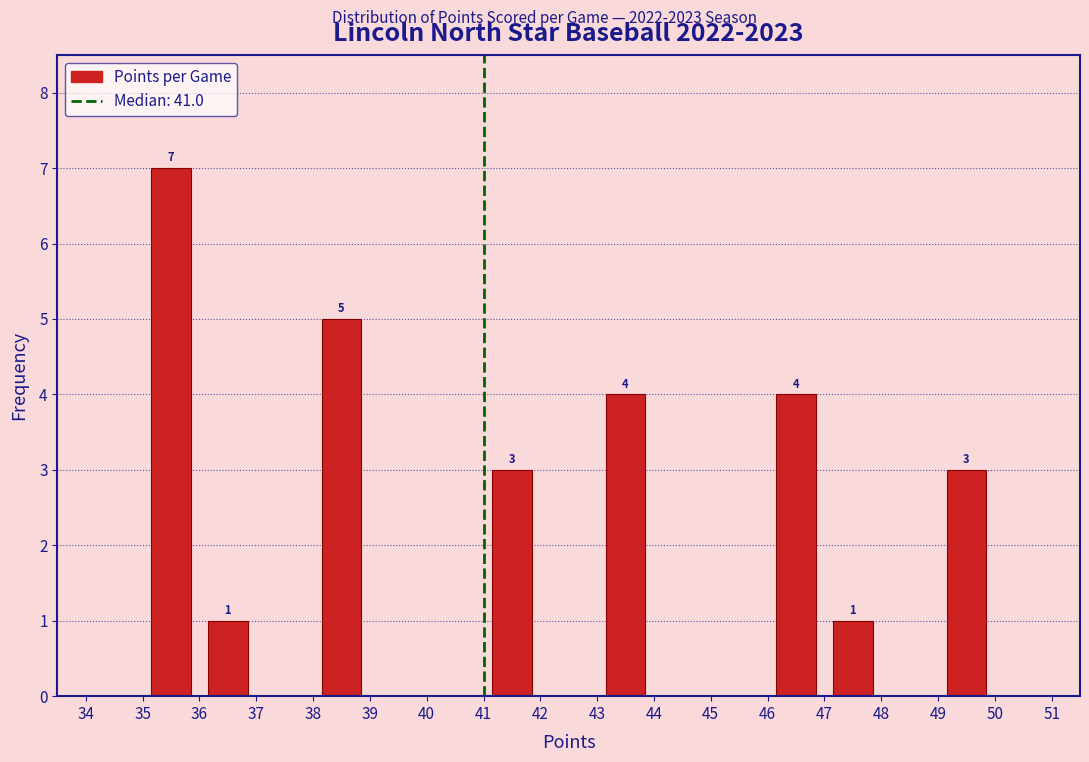

Over which range of the x-axis is the bar tallest?

35 to 36